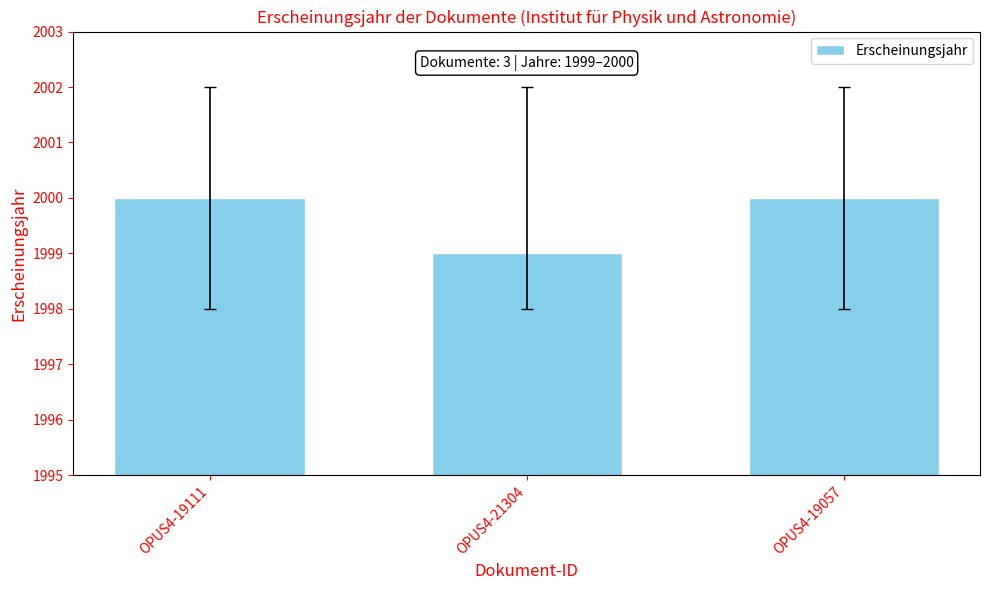

How many bars are there in total?

3